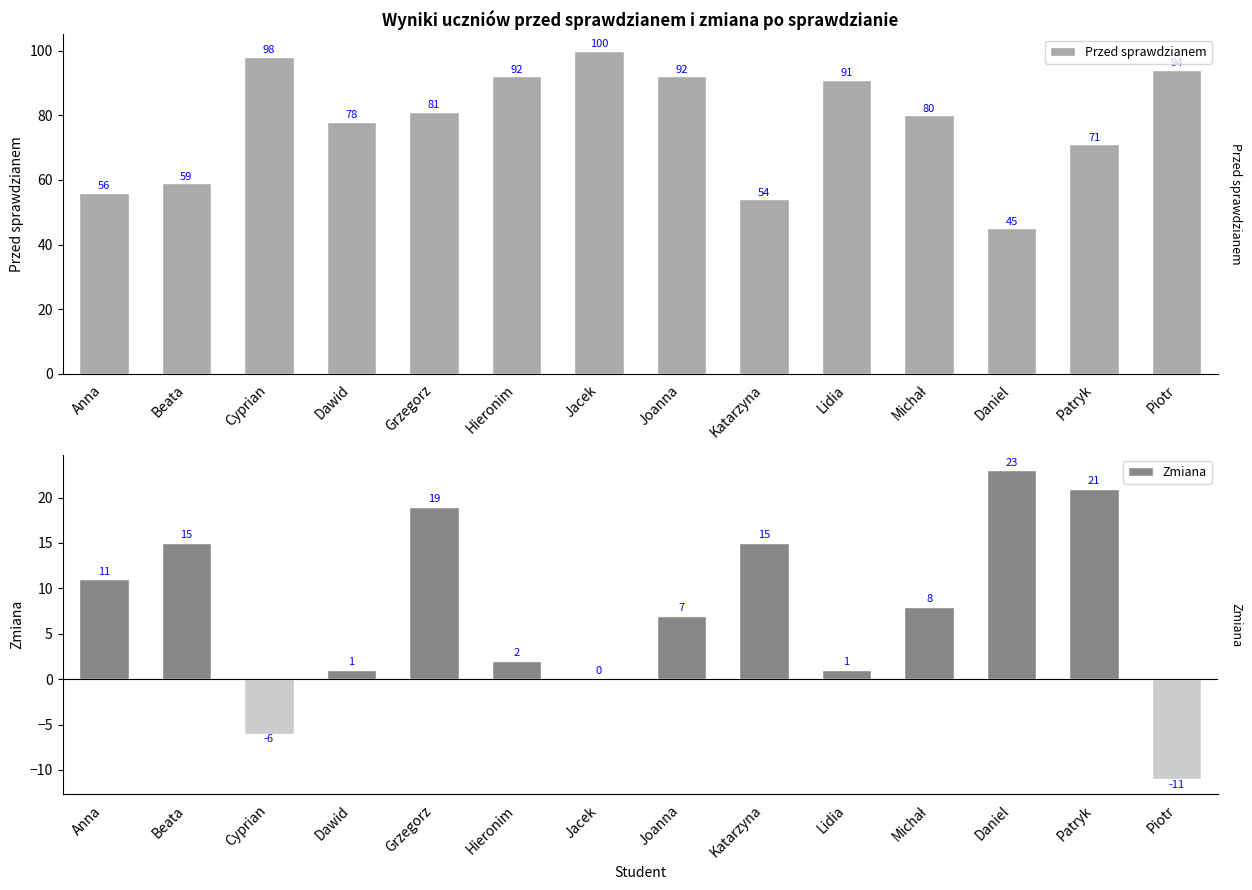

Reading left to right, transcribe all the data shown in this chart.

Przed sprawdzianem: 56	59	98	78	81	92	100	92	54	91	80	45	71	94
Zmiana: 11	15	-6	1	19	2	0	7	15	1	8	23	21	-11